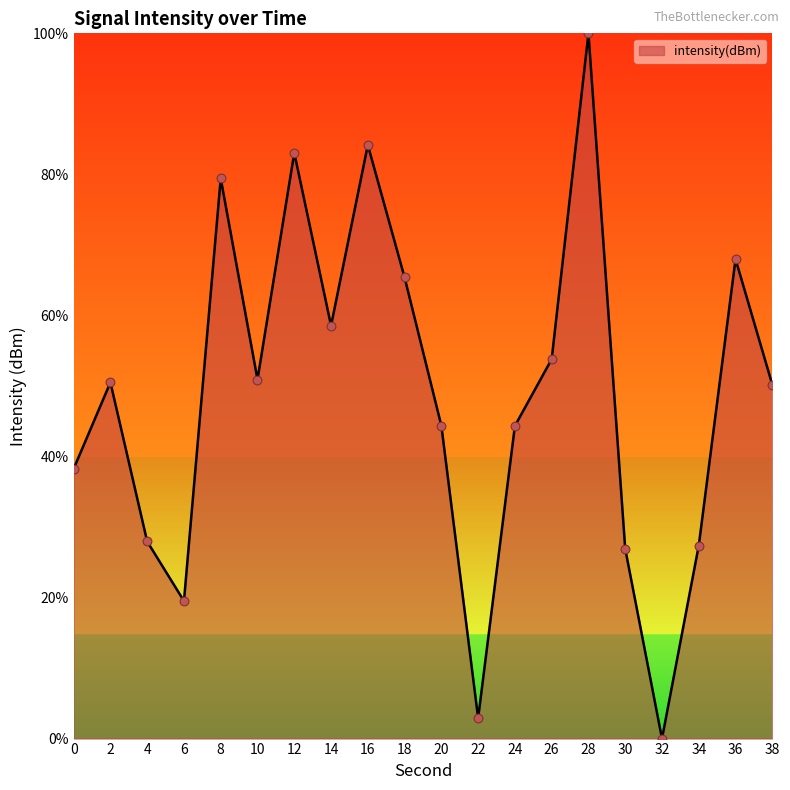

Between 18 and 20, which is larger?

18